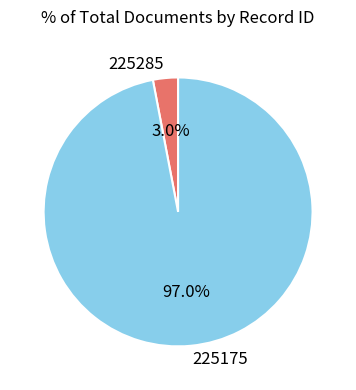

To the nearest percent, what is the combined percentage of 225175 and 225285?

100%